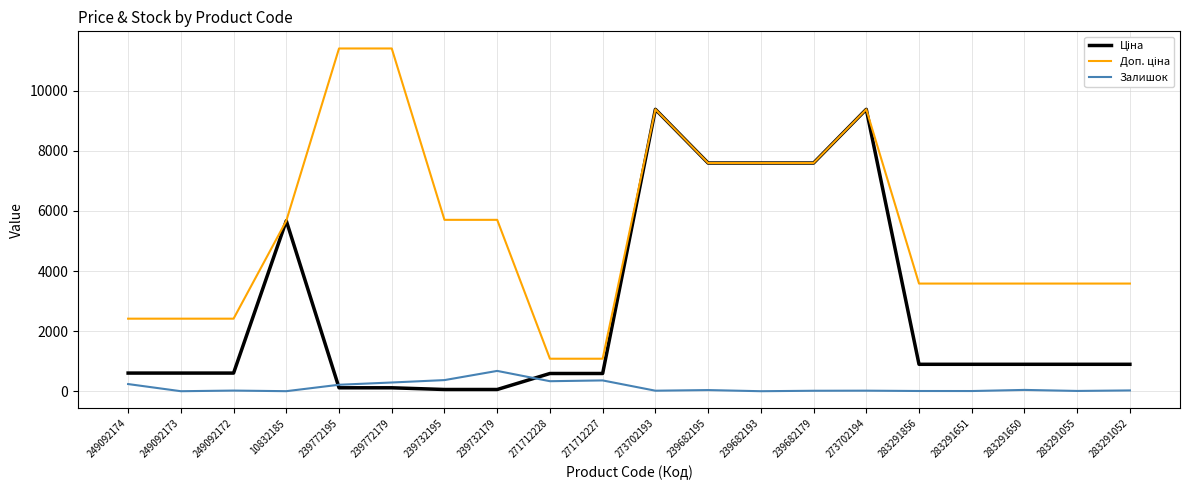

What is the total value across all series at 239682193?

15193.1